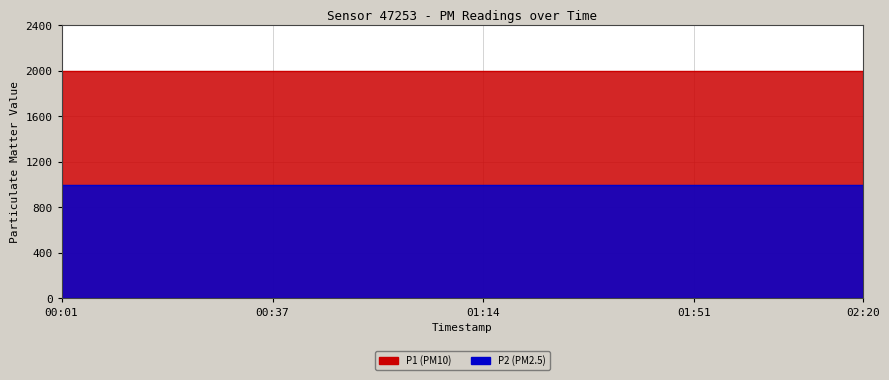

At 00:16, list the series in order from smallest to largest.

P2, P1